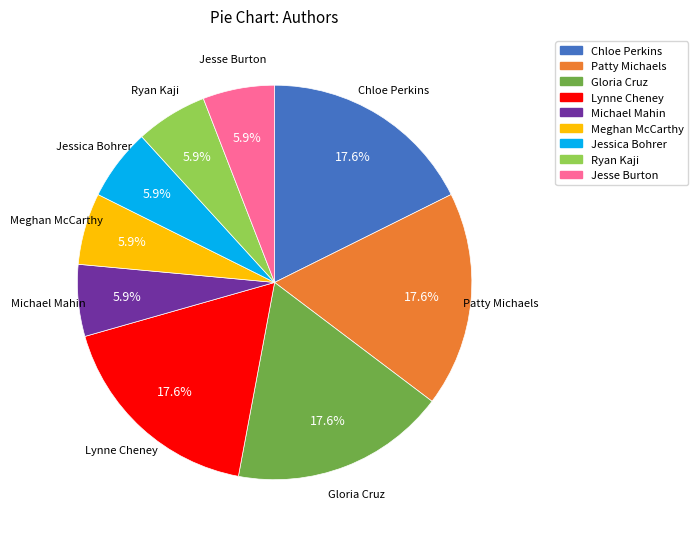

To the nearest percent, what is the difference between the Michael Mahin and Lynne Cheney slice percentages?

12%